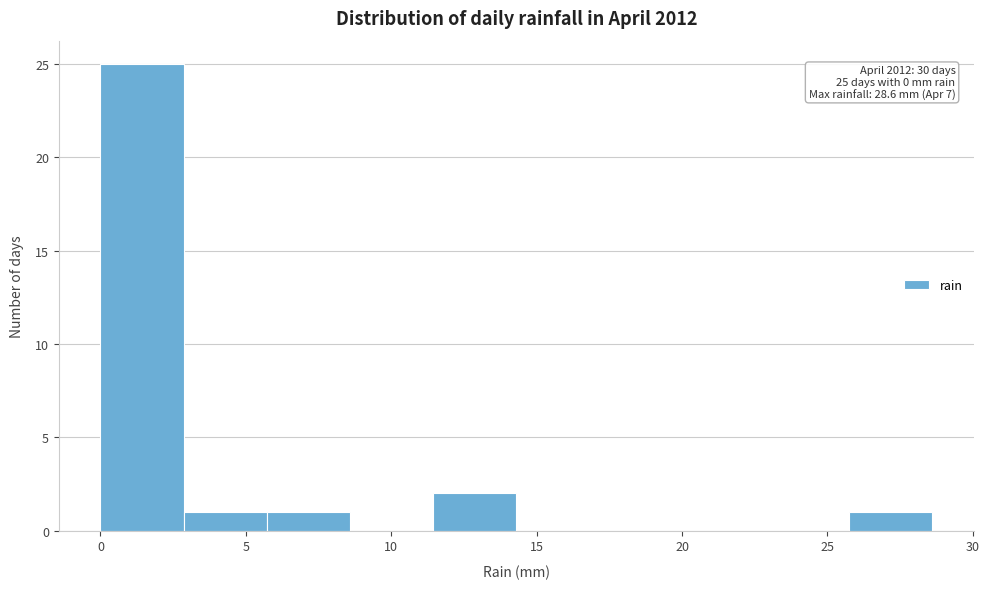

Over which range of the x-axis is the bar tallest?

0.0 to 3.0